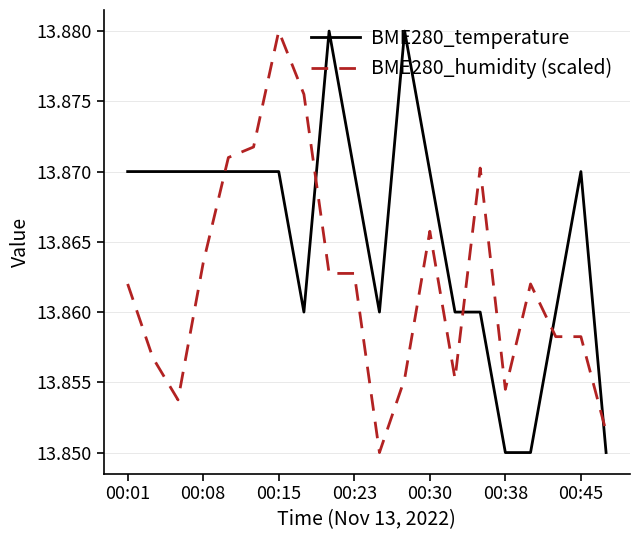

How many times do BME280_humidity (scaled) and BME280_temperature cross each other?

5